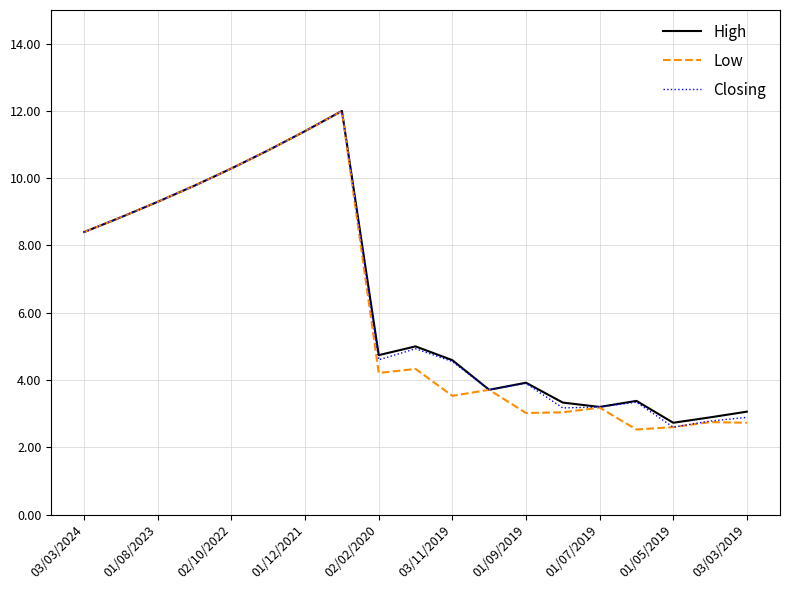

How many categories are shown in the chart?

19